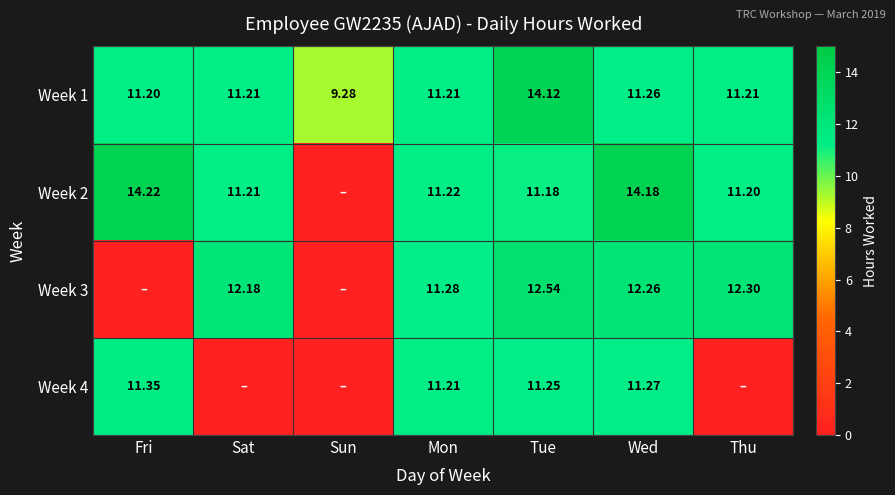

What is the sum of the Week 2 values at Mon and Sat?

22.4